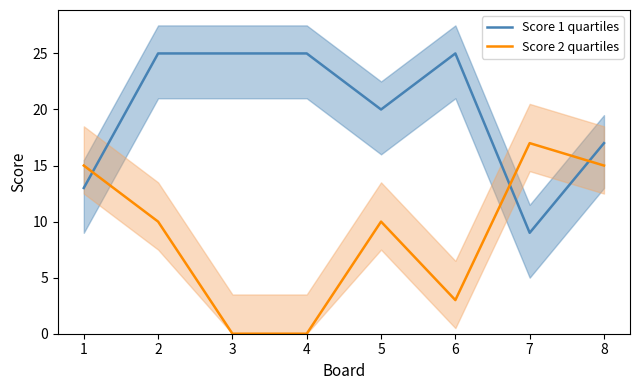

Between 7 and 6, which is larger?

6